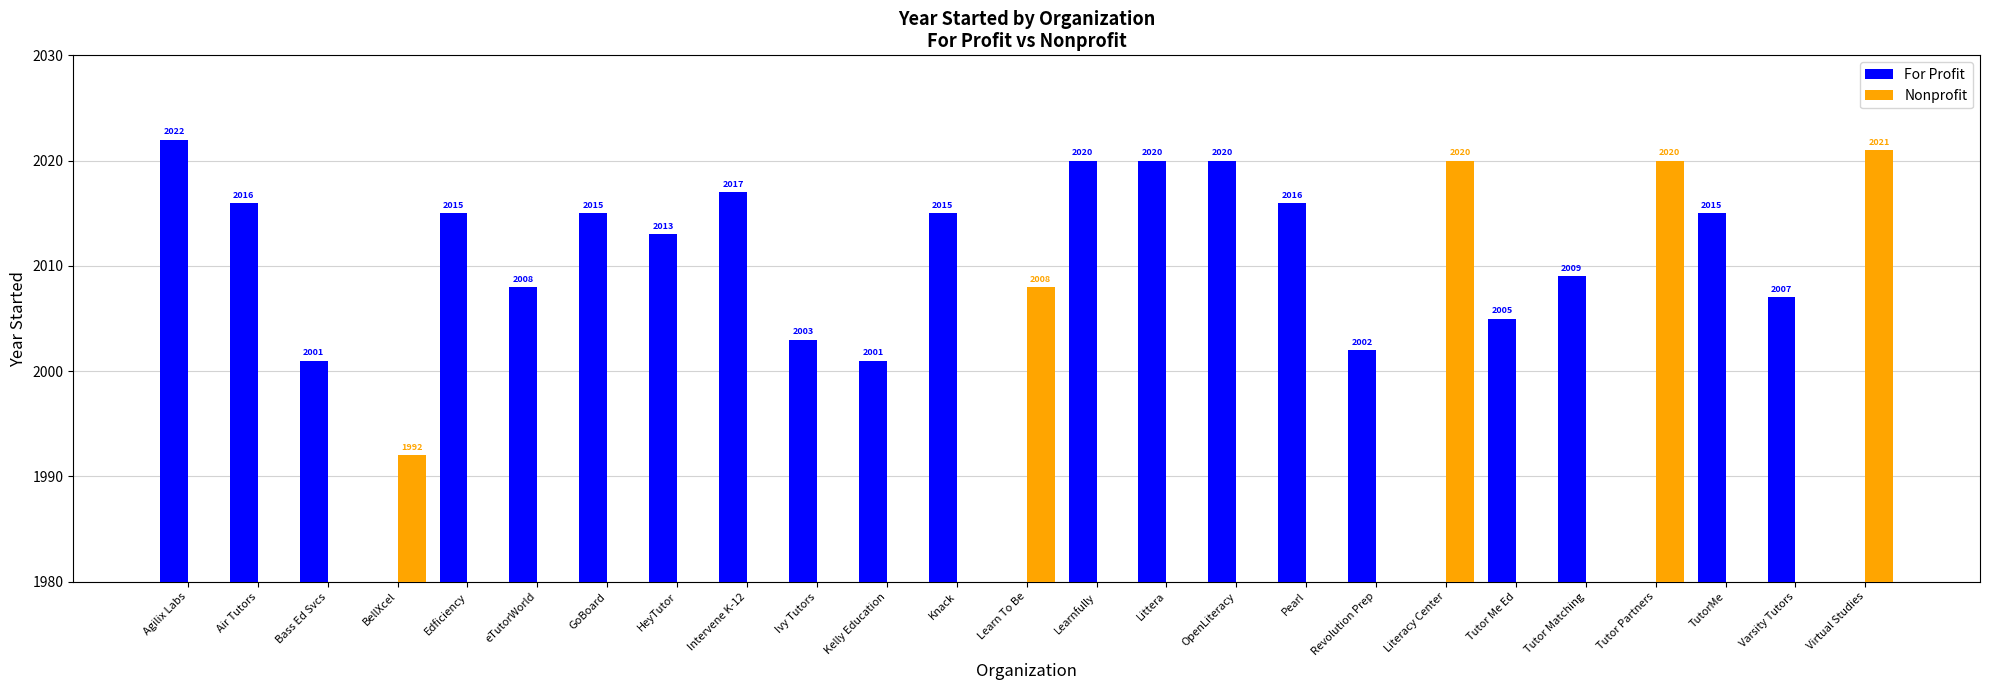

What is the maximum value for Nonprofit?

2021